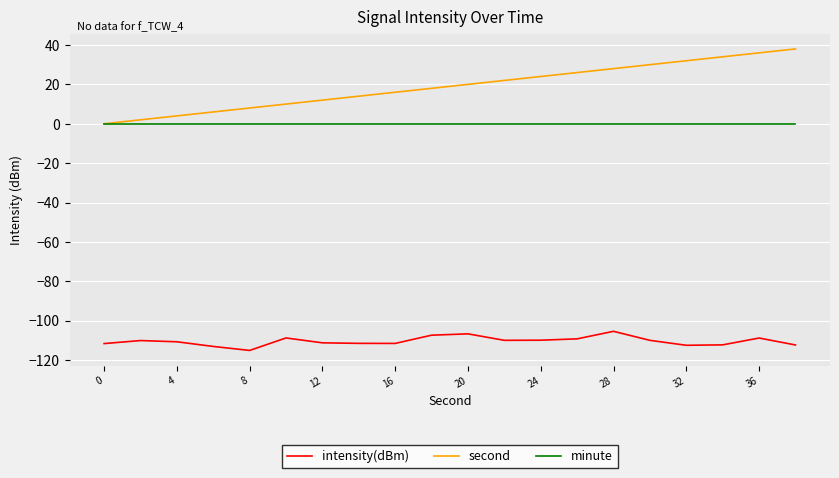

List the series in order of their peak value, lowest first.

intensity(dBm), minute, second